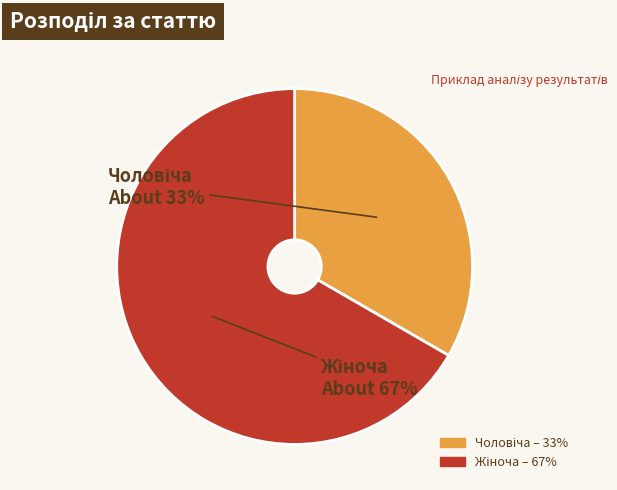

Is there any slice that represents more than half of the pie?

Yes